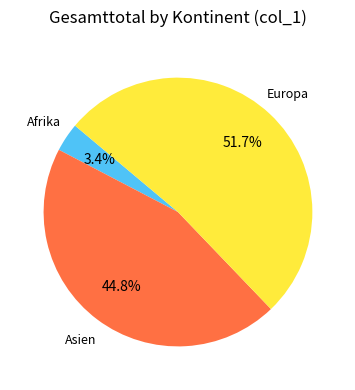

Which category has the biggest portion of the pie?

Europa